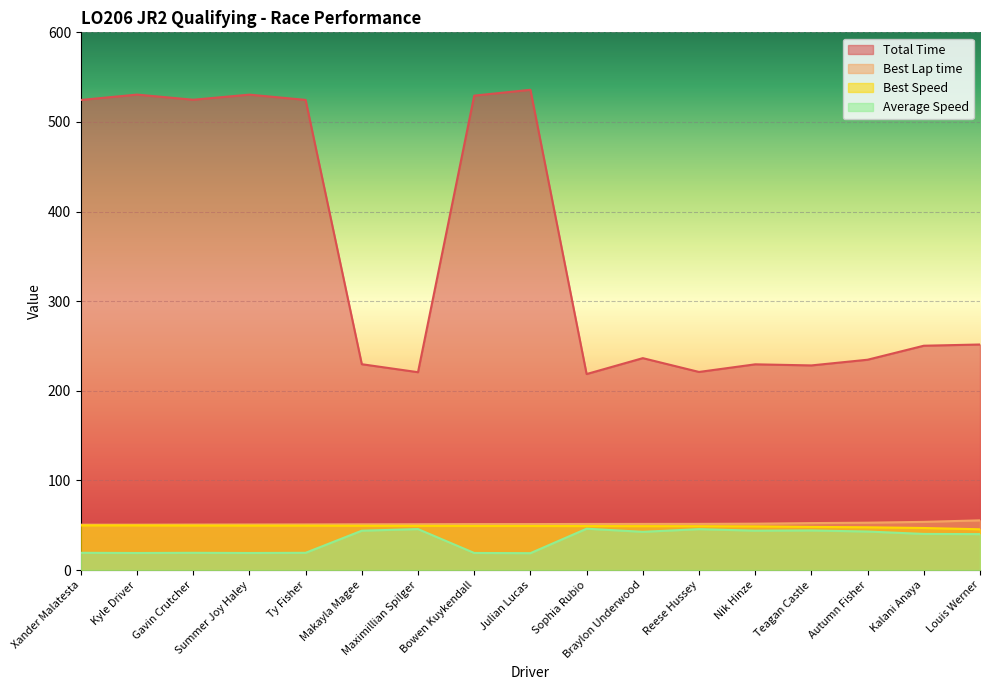

Which series has the largest range (max minus min)?

Total Time